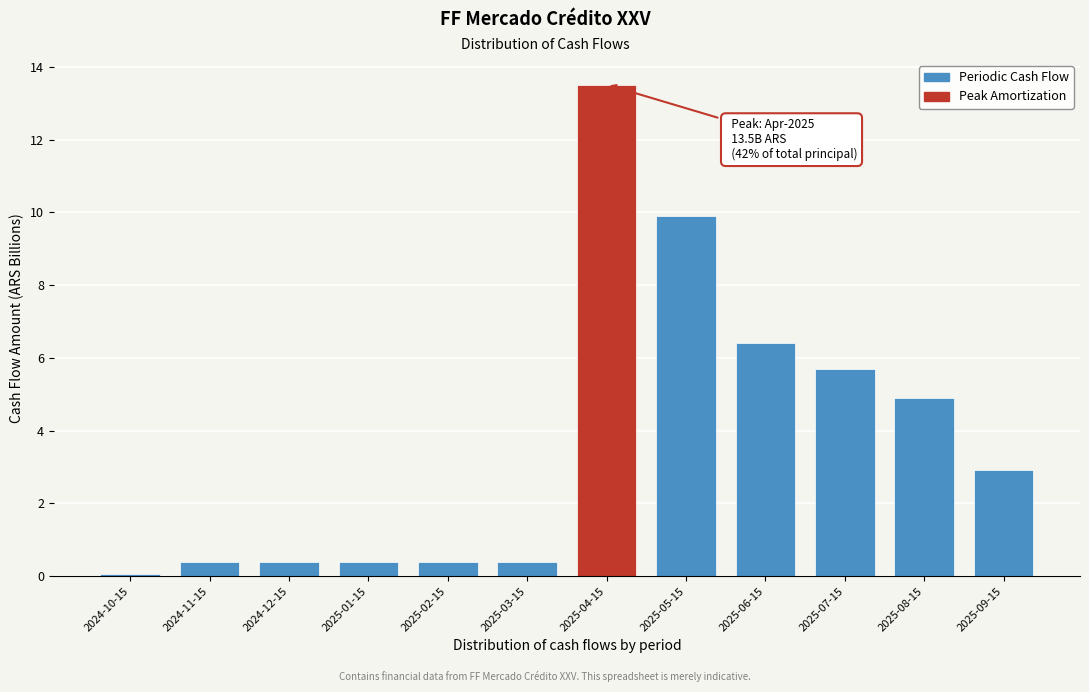

Reading right to left, transcribe all the data shown in this chart.

2.9	4.9	5.7	6.4	9.9	13.5	0.4	0.4	0.4	0.4	0.4	0.1